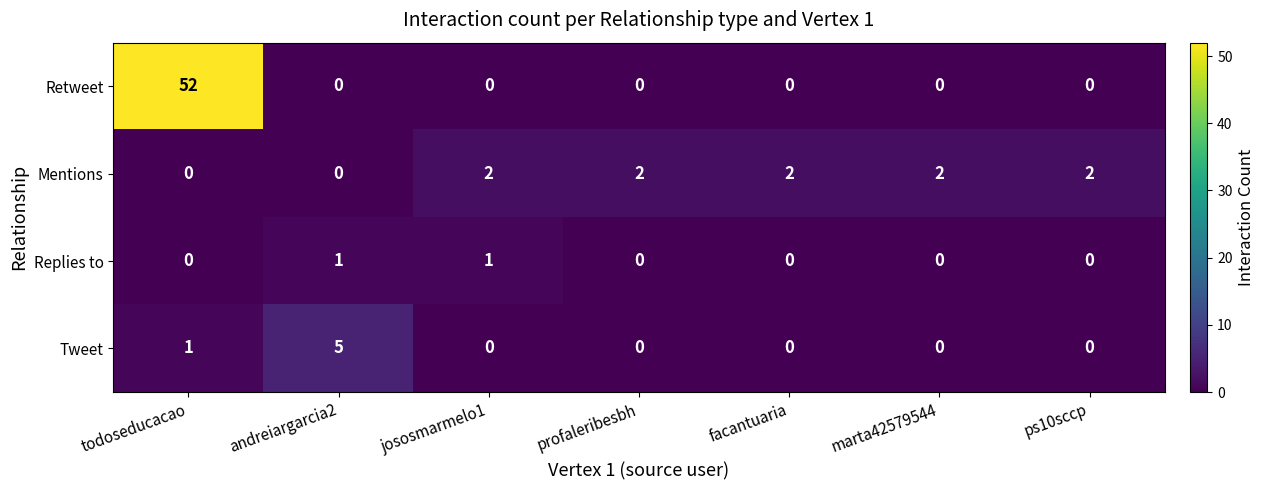

What is the total value across all series at marta42579544?

2